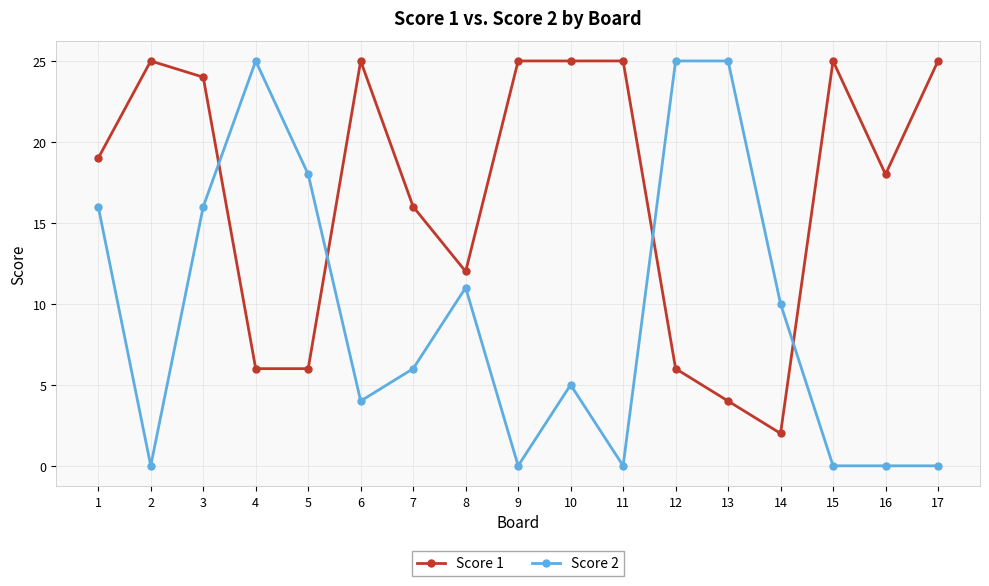

How many series are shown in this chart?

2